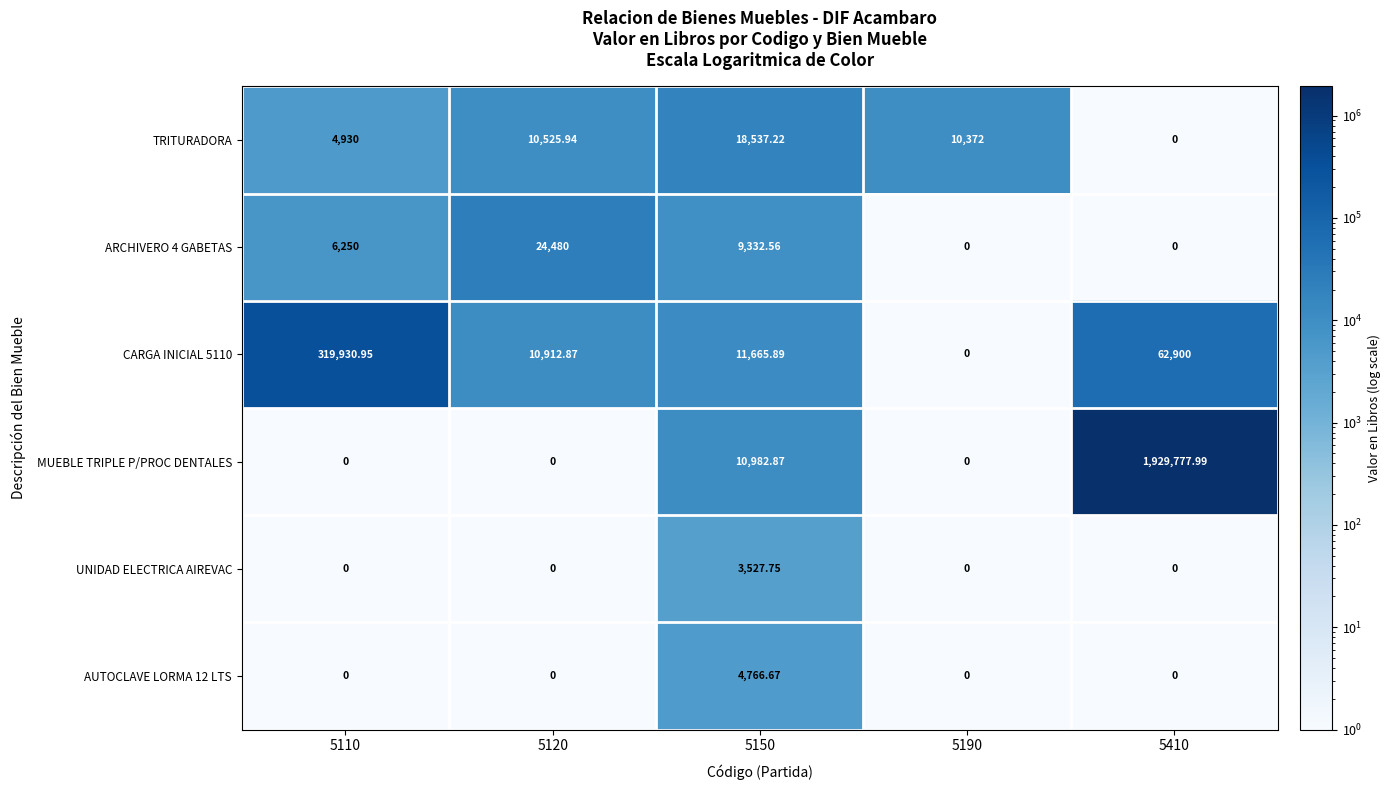

What is the smallest value displayed?

0.0